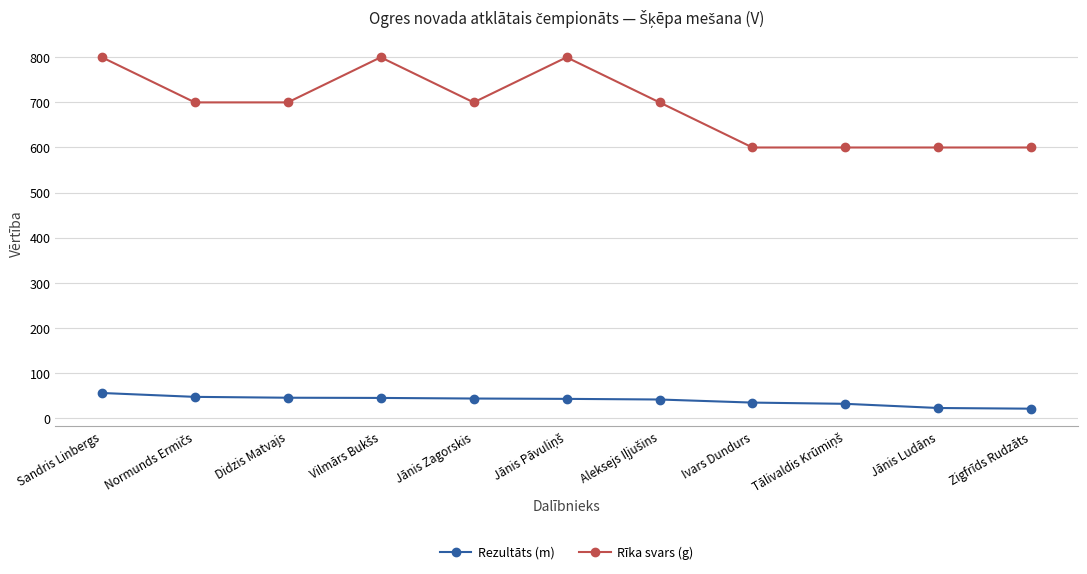

What is the maximum value for Rezultāts (m)?

55.7